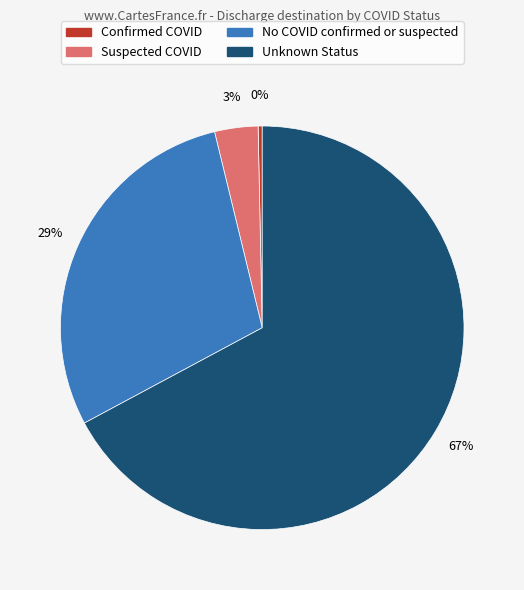

Do Confirmed COVID and No COVID confirmed or suspected together represent more than half of the pie?

No